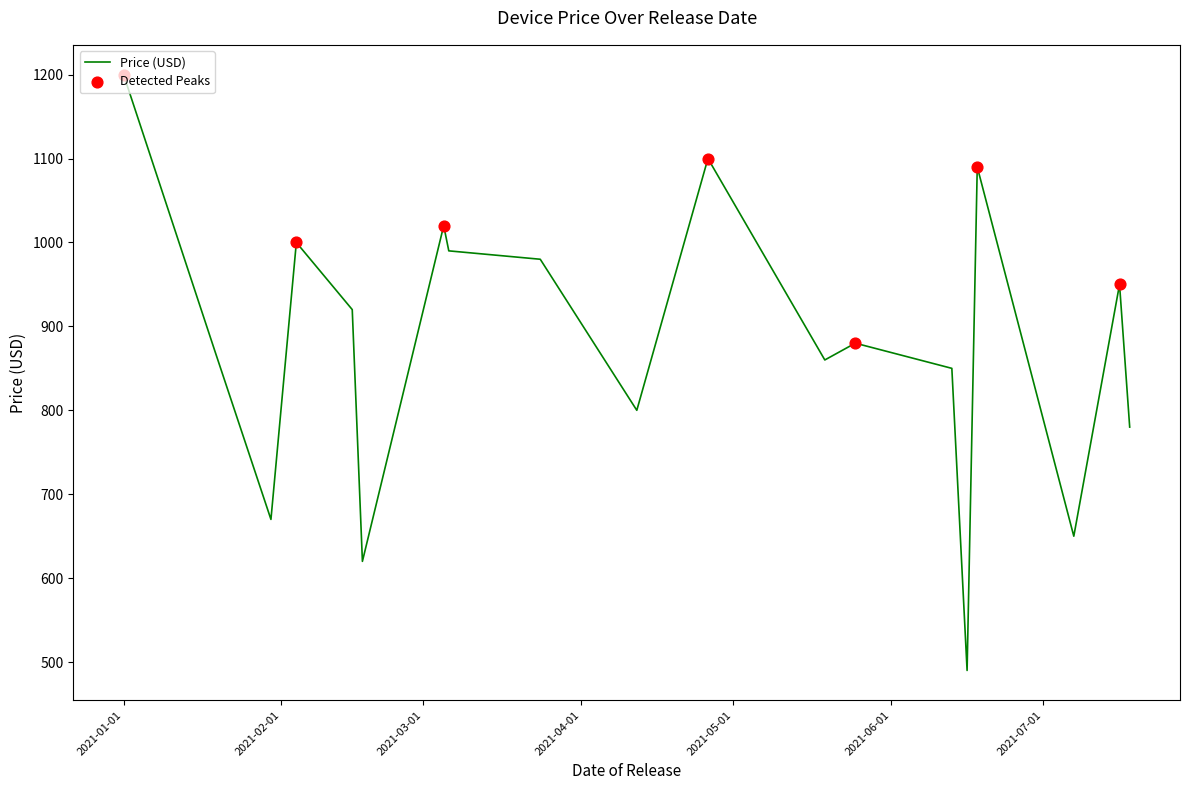

What is the minimum value shown in the chart?

490